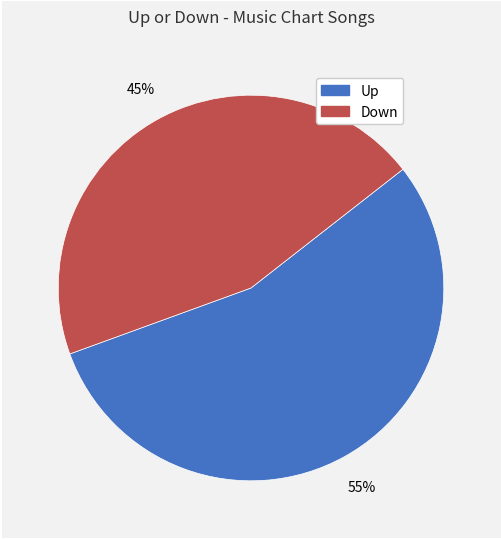

Is there any slice that represents more than half of the pie?

Yes